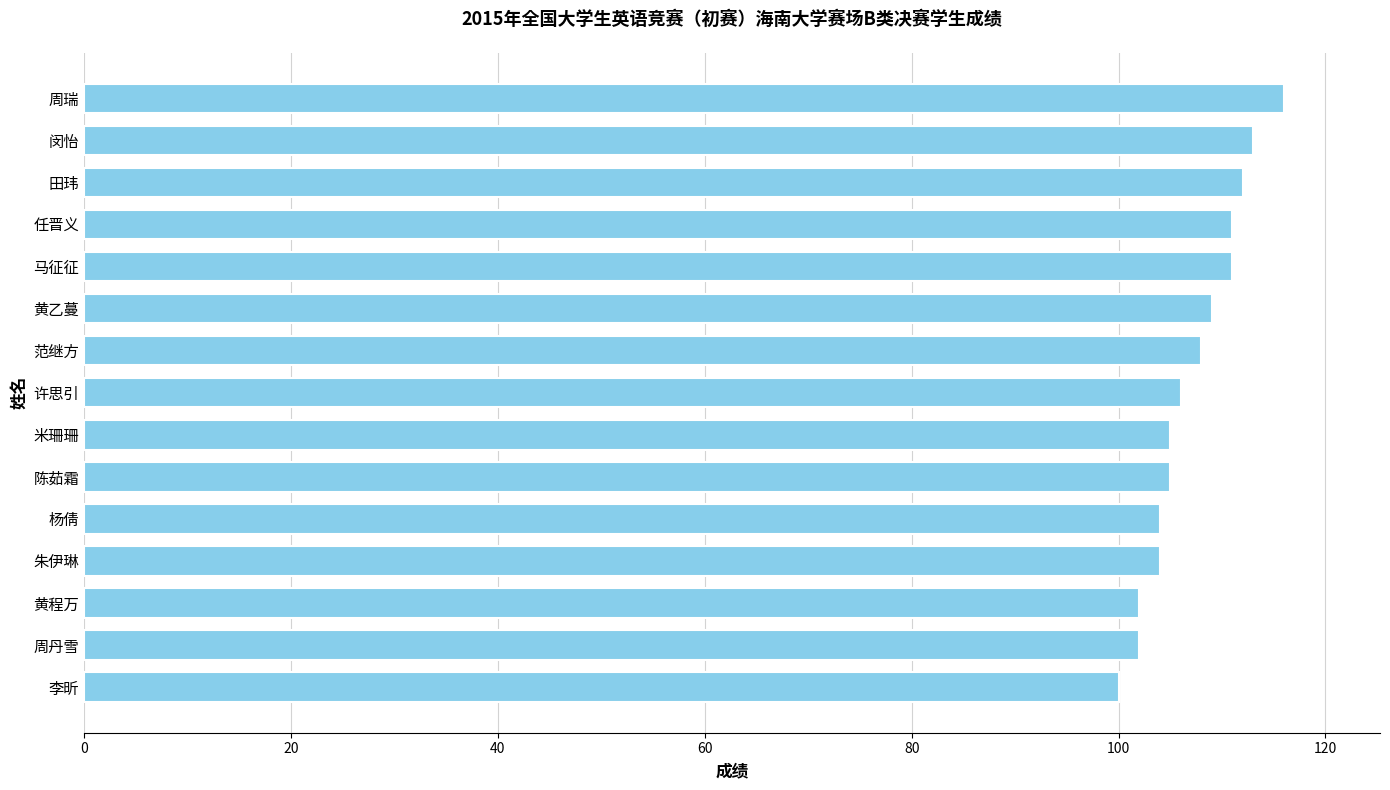

Read the value at 田玮.

112